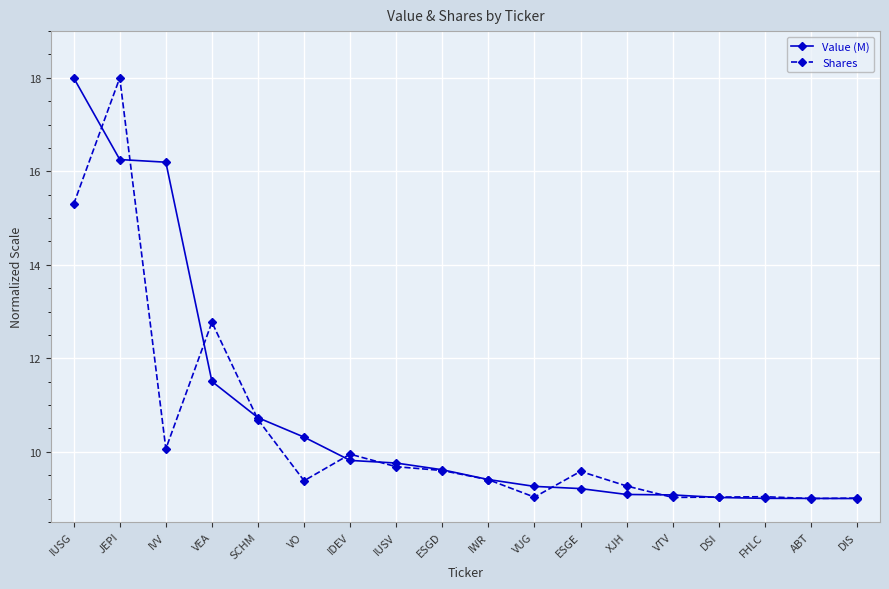

At how many categories does at least one series exceed 11?

4